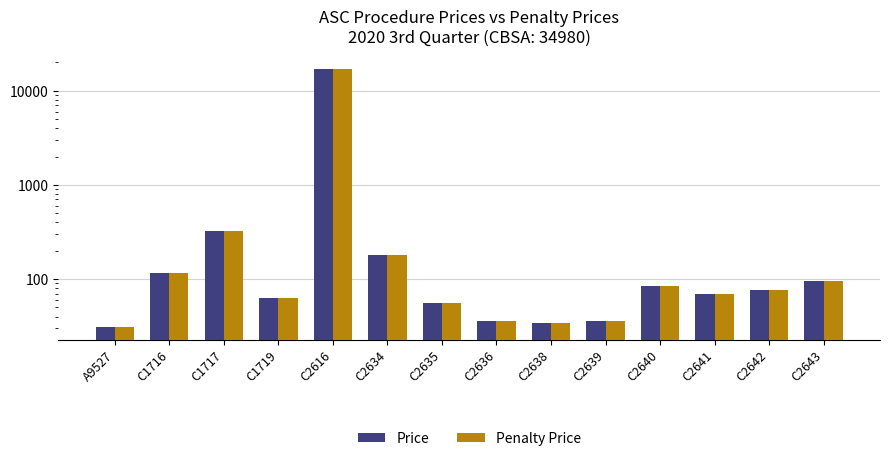

What is the value of the Price bar at the 13th from the left?

76.7